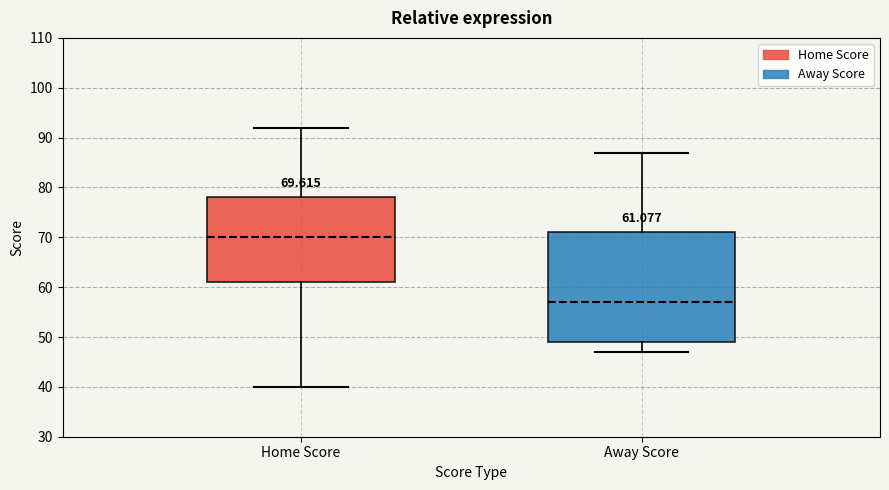

Which box is the tallest, from its lower edge to its upper edge?

Away Score